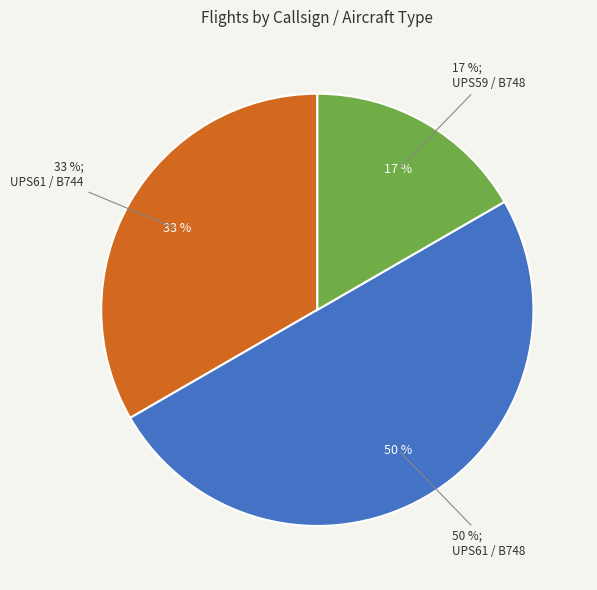

Which has a higher value, UPS59 or UPS59_B748?

UPS59